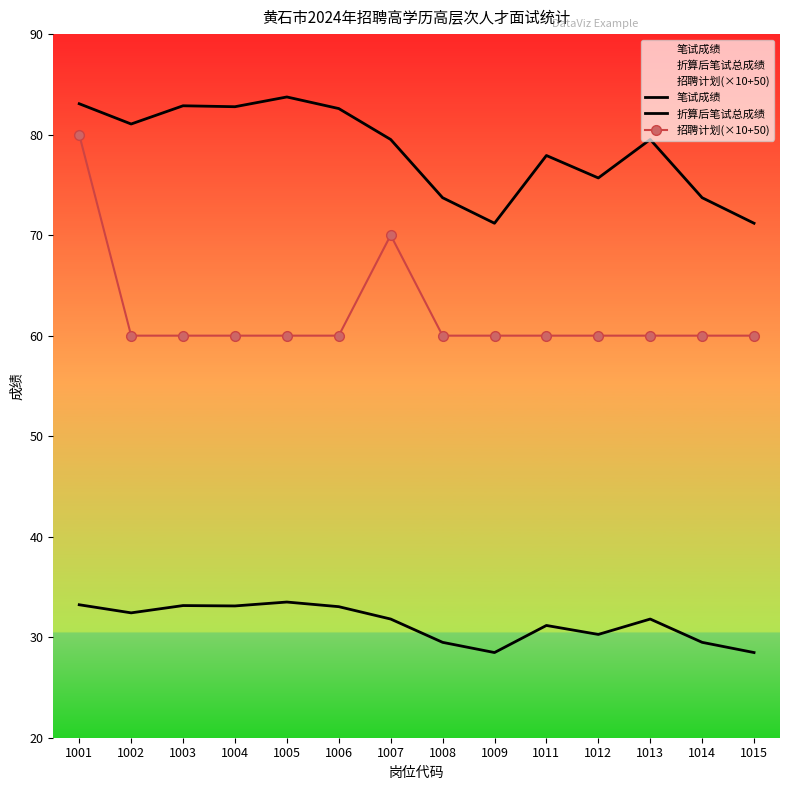

Reading right to left, extract all data points from this chart.

笔试成绩: 1015=71.2	1014=73.7	1013=79.5	1012=75.7	1011=77.9	1009=71.2	1008=73.7	1007=79.5	1006=82.6	1005=83.7	1004=82.8	1003=82.9	1002=81.1	1001=83.1
折算后笔试总成绩: 1015=28.5	1014=29.5	1013=31.8	1012=30.3	1011=31.2	1009=28.5	1008=29.5	1007=31.8	1006=33.0	1005=33.5	1004=33.1	1003=33.1	1002=32.4	1001=33.2
招聘计划(×10+50): 1015=60.0	1014=60.0	1013=60.0	1012=60.0	1011=60.0	1009=60.0	1008=60.0	1007=70.0	1006=60.0	1005=60.0	1004=60.0	1003=60.0	1002=60.0	1001=80.0